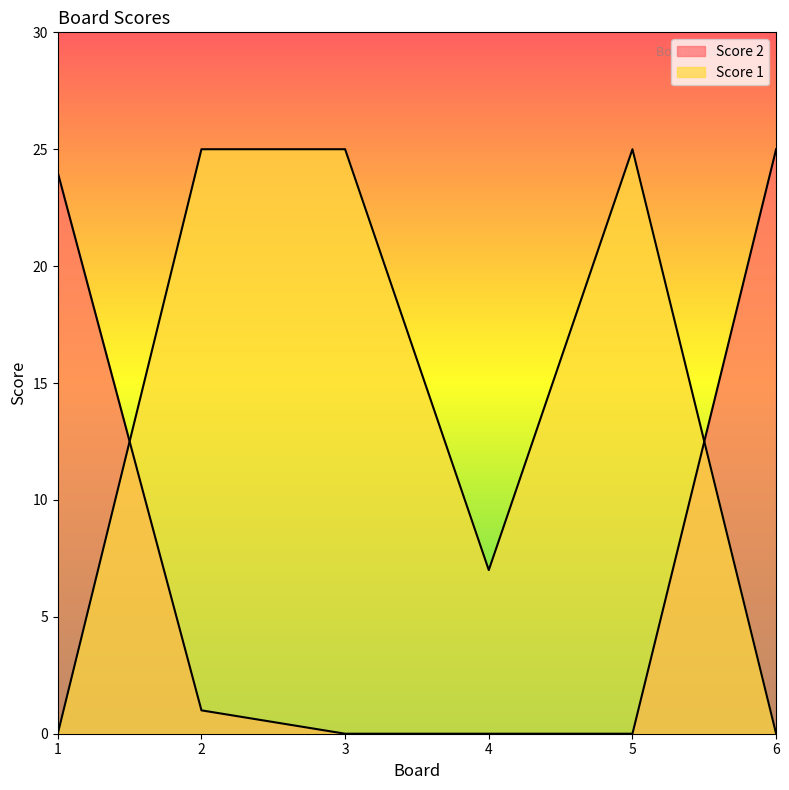

The value of Score 2 at 2 is 2. True or false?

False